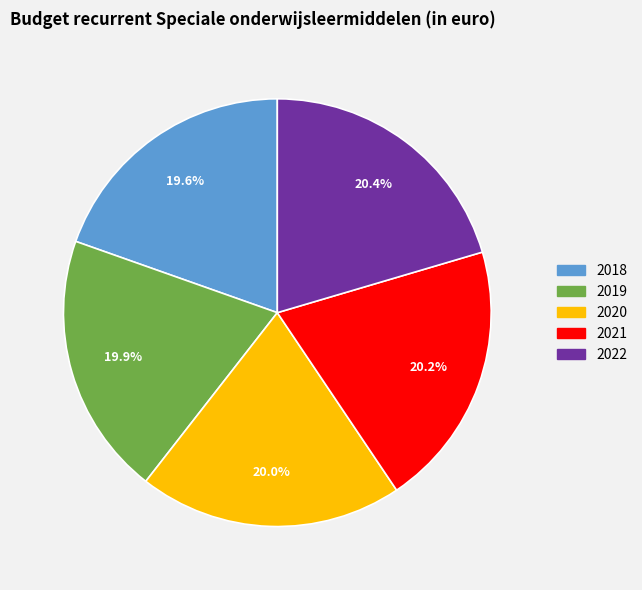

What is the ratio of the value at 2018 to the value at 2020?

1.0